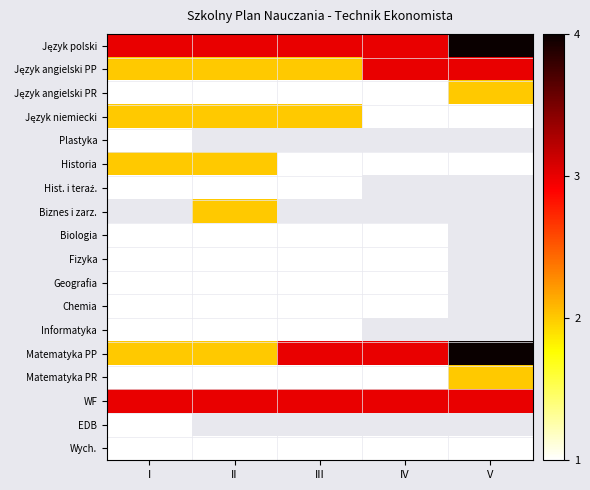

List the labels in order of Biologia value, largest first.

I, II, III, IV, V